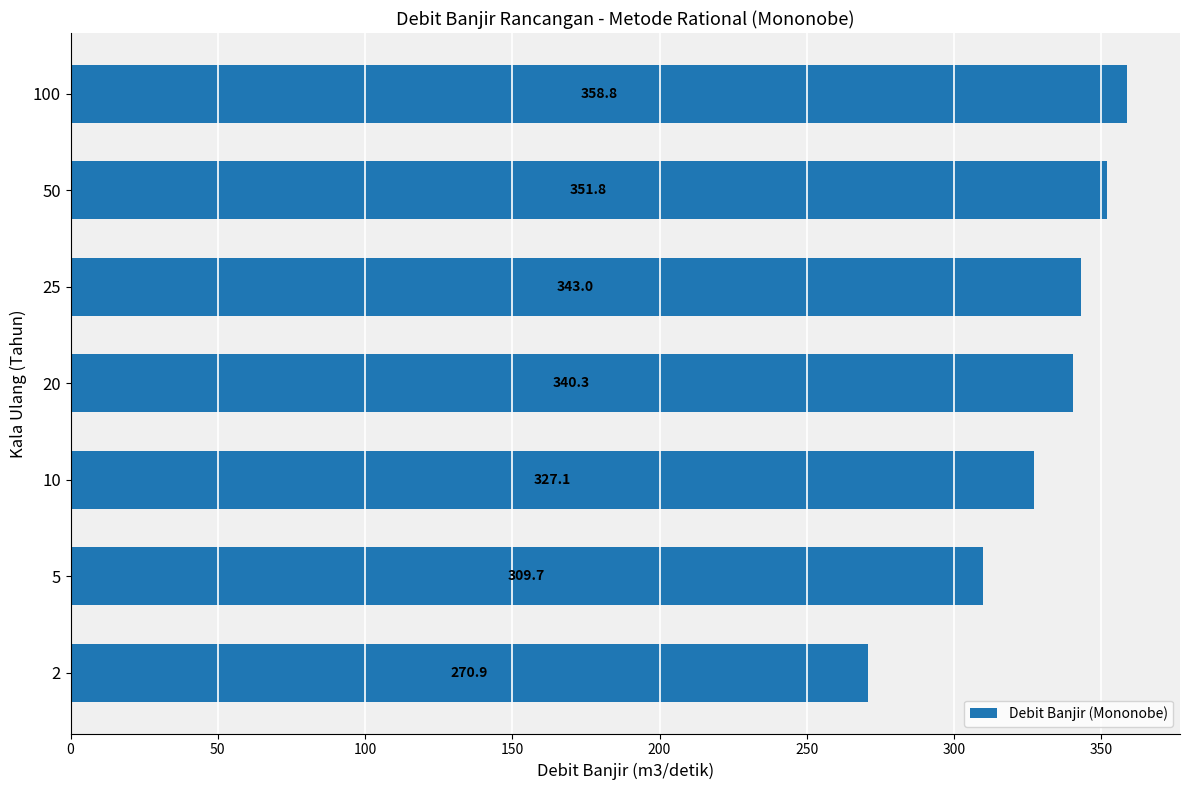

Does the chart contain stacked bars?

No